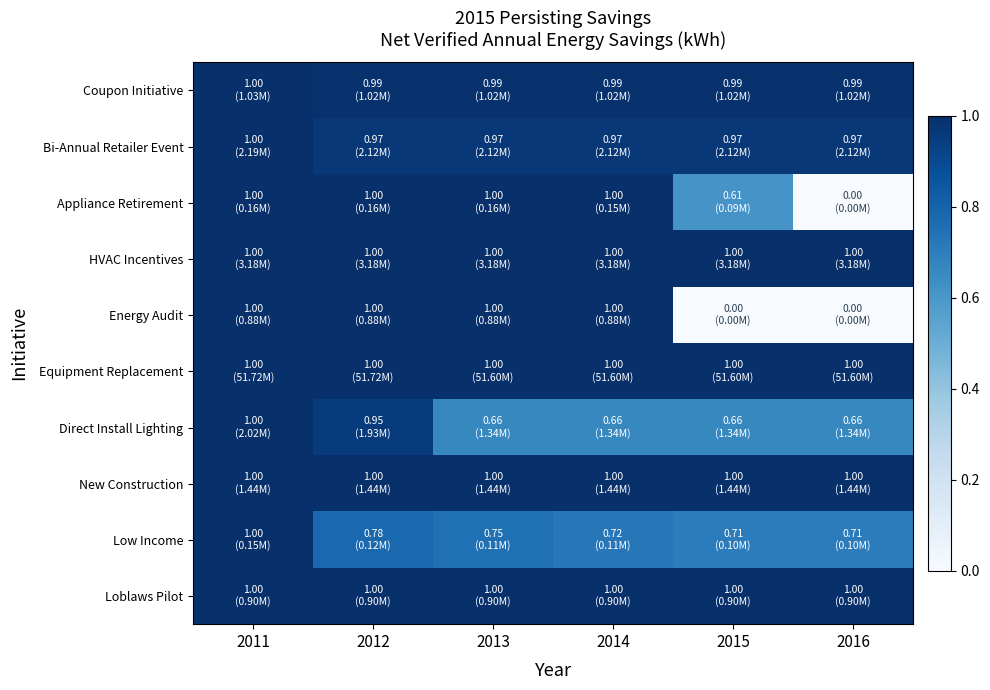

At 2015, list the series in order from smallest to largest.

Energy Audit, Appliance Retirement, Direct Install Lighting, Low Income, Bi-Annual Retailer Event, Coupon Initiative, Equipment Replacement, HVAC Incentives, New Construction, Loblaws Pilot